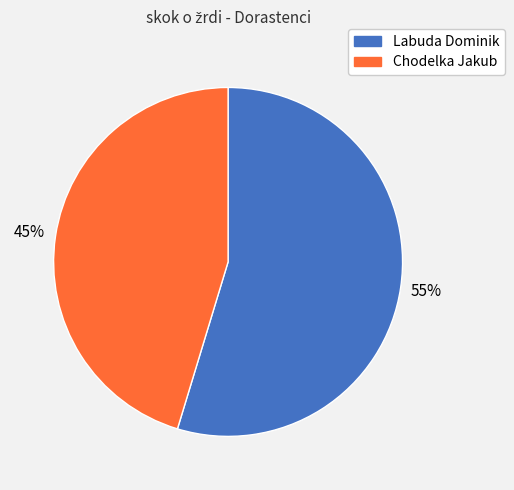

Does Chodelka Jakub account for over 50% of the chart?

No